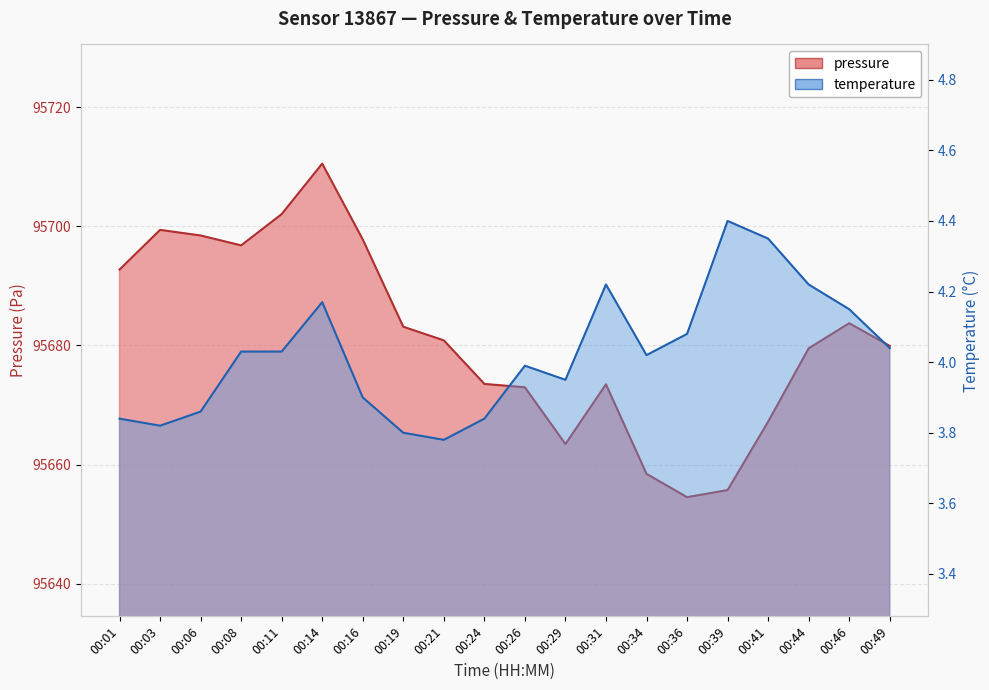

True or false: temperature has a value of 4.0 at 00:29.

True